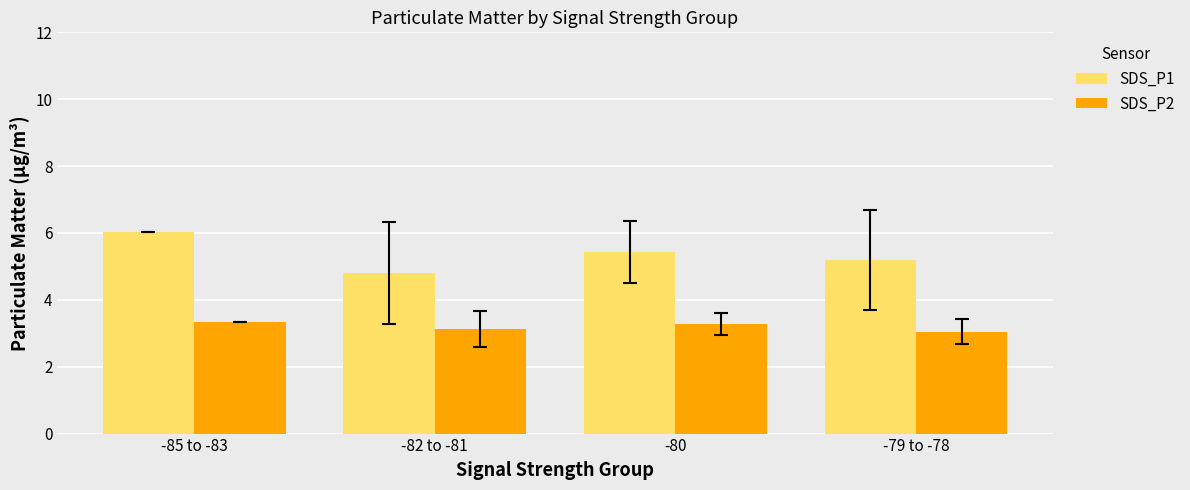

The SDS_P2 series shows 4.0 at -79 to -78. True or false?

False